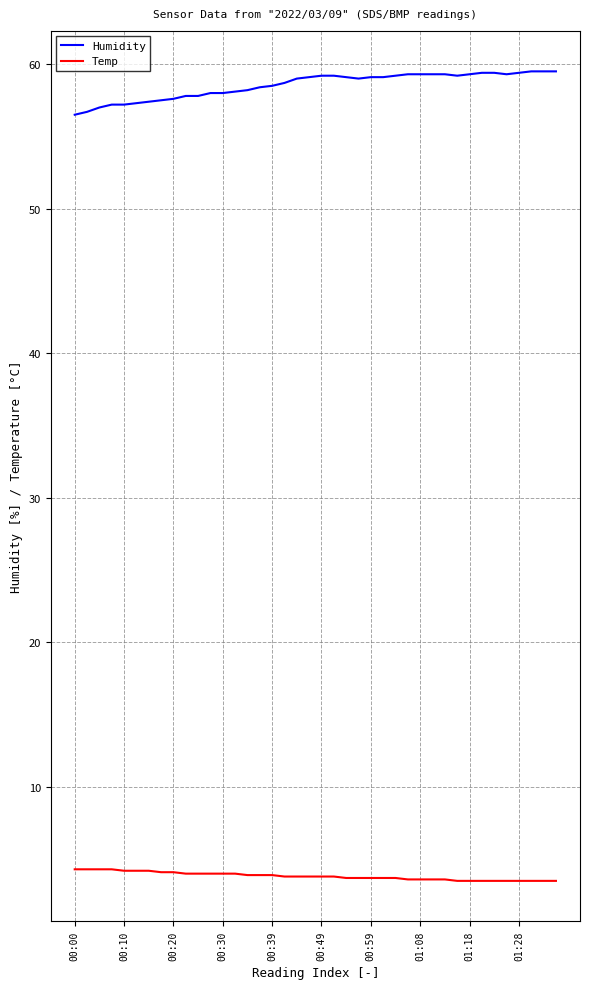

Rank the series by their maximum value, from lowest to highest.

Temp, Humidity